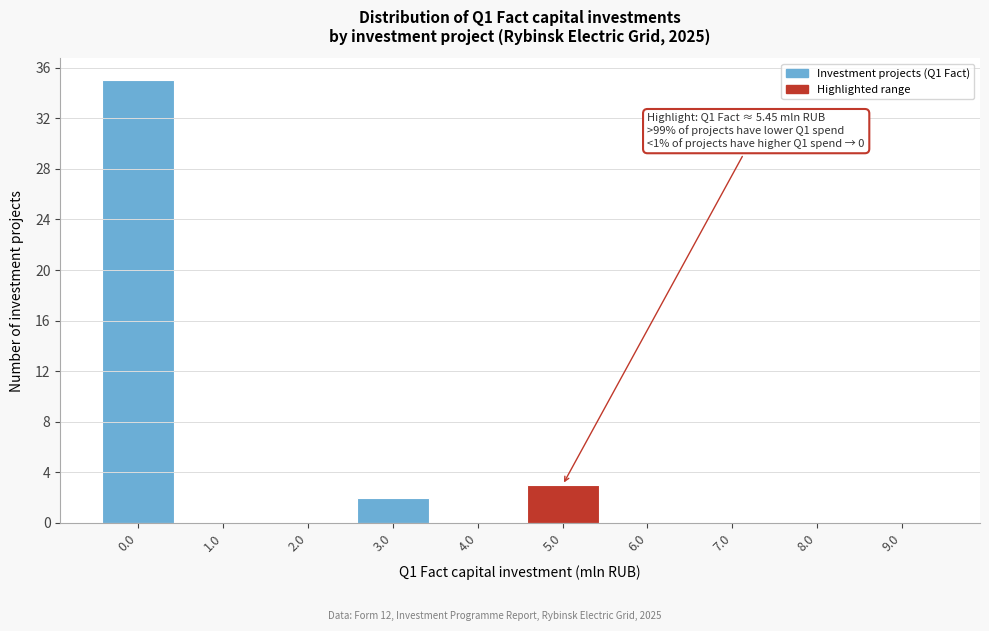

Reading right to left, transcribe all the data shown in this chart.

9.0=0	8.0=0	7.0=0	6.0=0	5.0=3	4.0=0	3.0=2	2.0=0	1.0=0	0.0=35